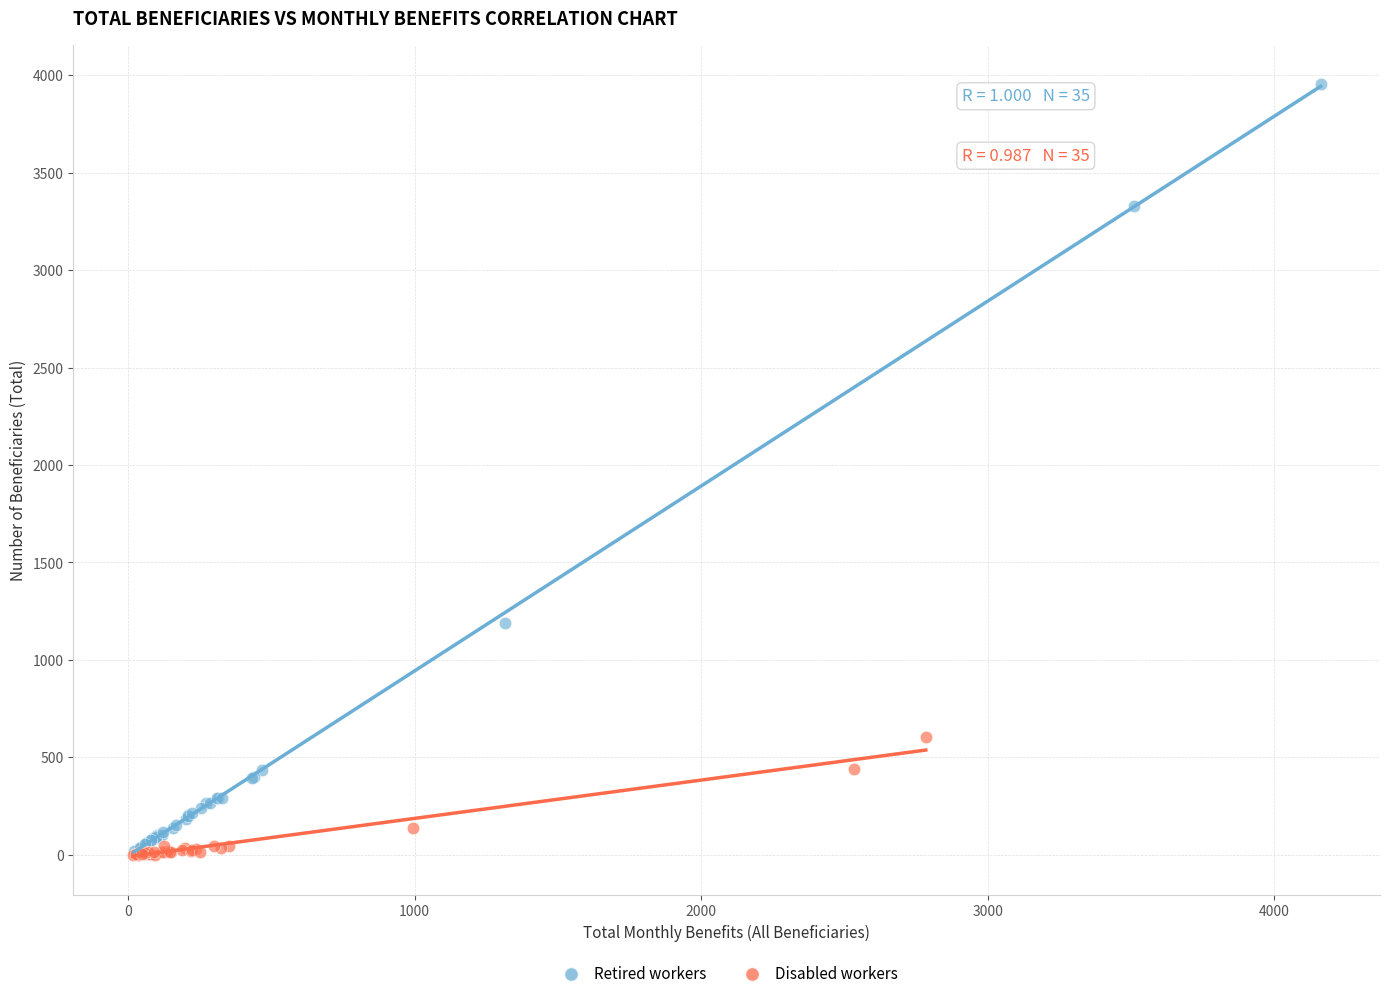

Which series has the largest Y range (max minus min)?

Retired workers